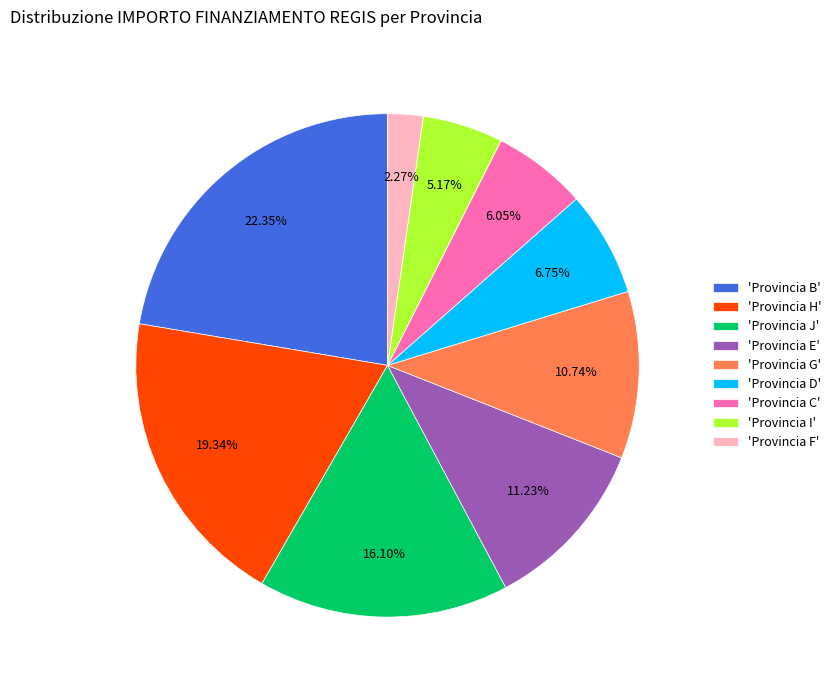

Which slice is the smallest?

'Provincia F'